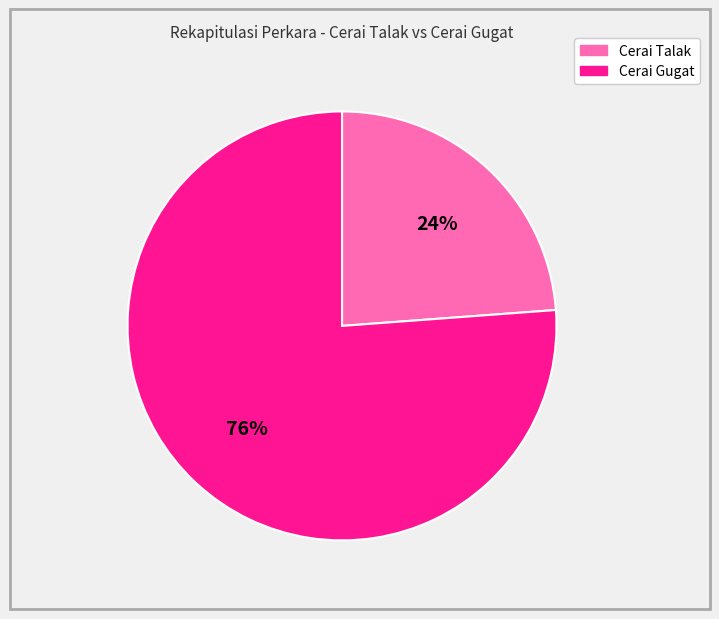

True or false: Cerai Talak accounts for 24% of the total.

True